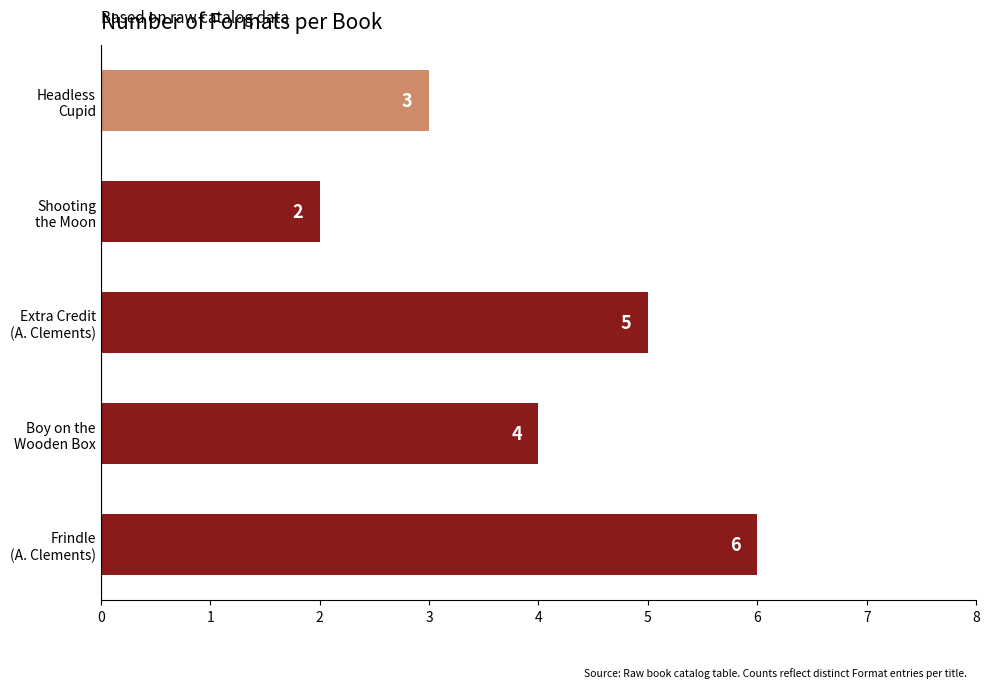

What is the difference between the maximum and minimum values?

4